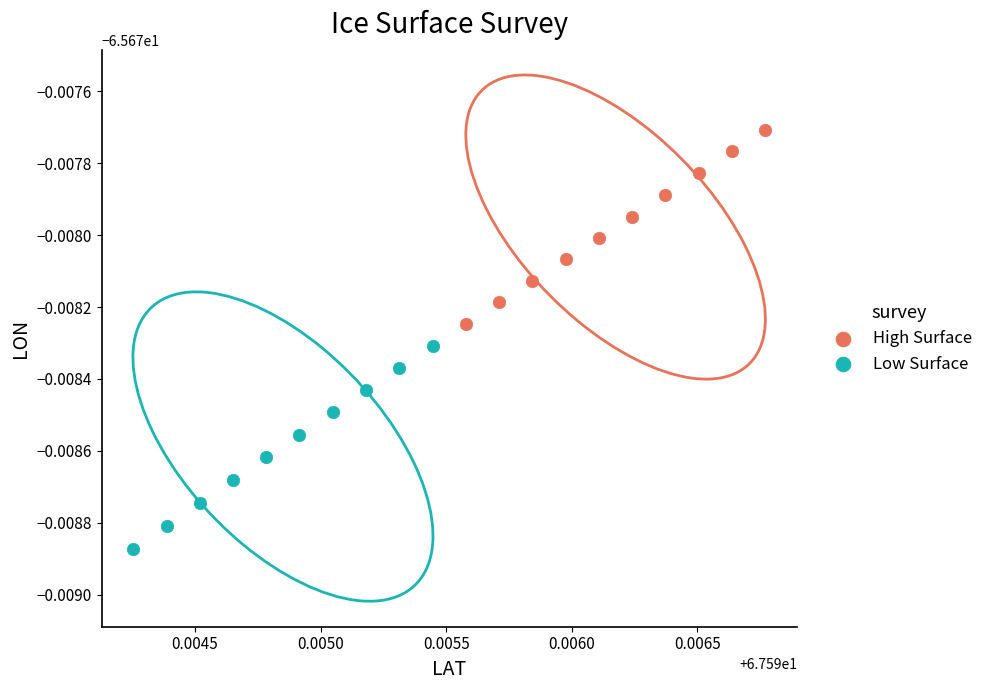

Which series has the widest spread of Y values?

Low Surface